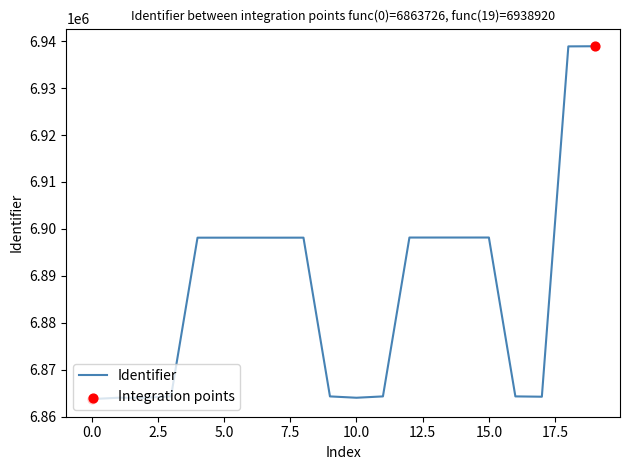

What is the greatest value displayed?

6938920